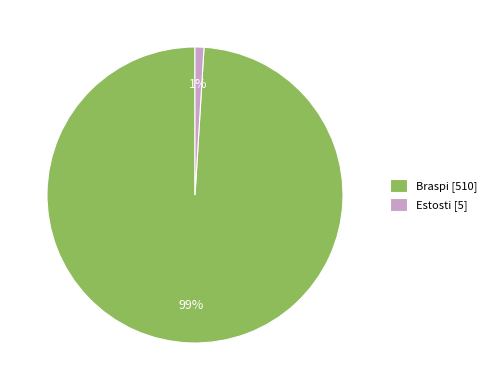

To the nearest percent, what percentage of the pie is Estosti?

1%